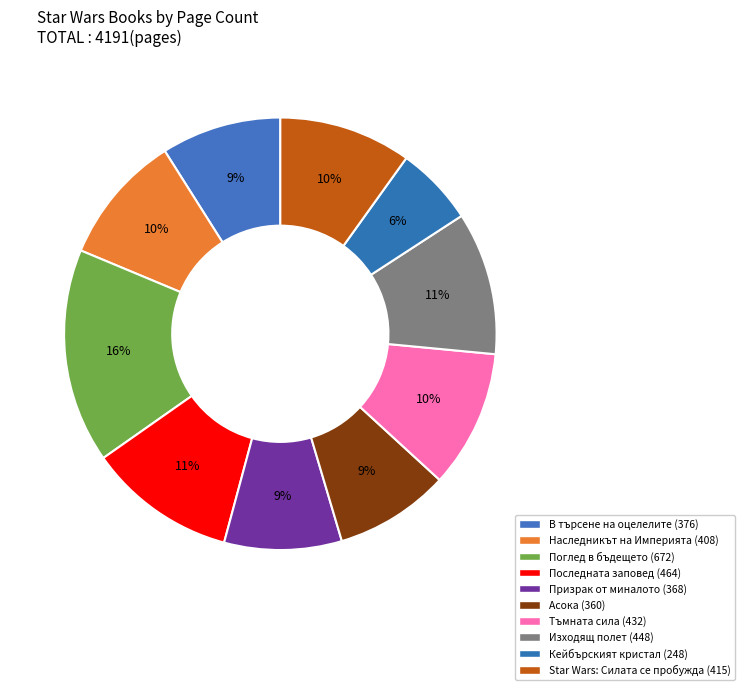

Does Призрак от миналото account for over 50% of the chart?

No